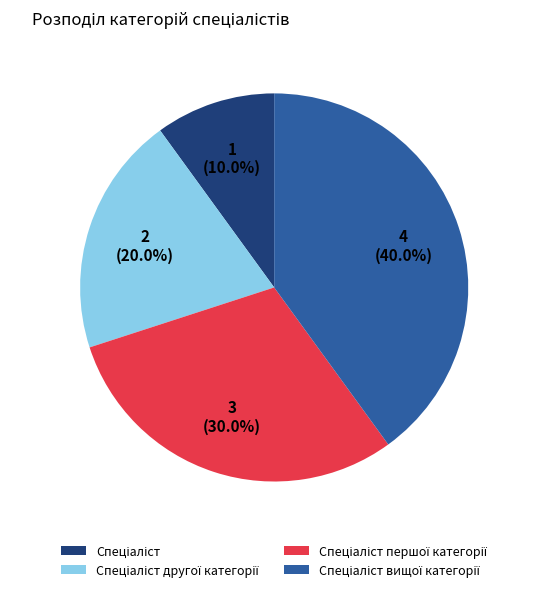

Does any single category account for the majority?

No